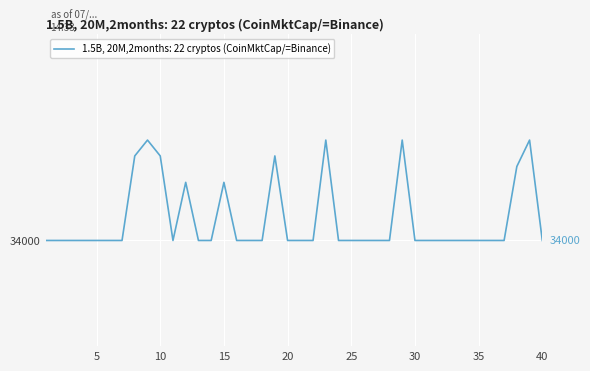

At which category does the data reach its first local peak?

9